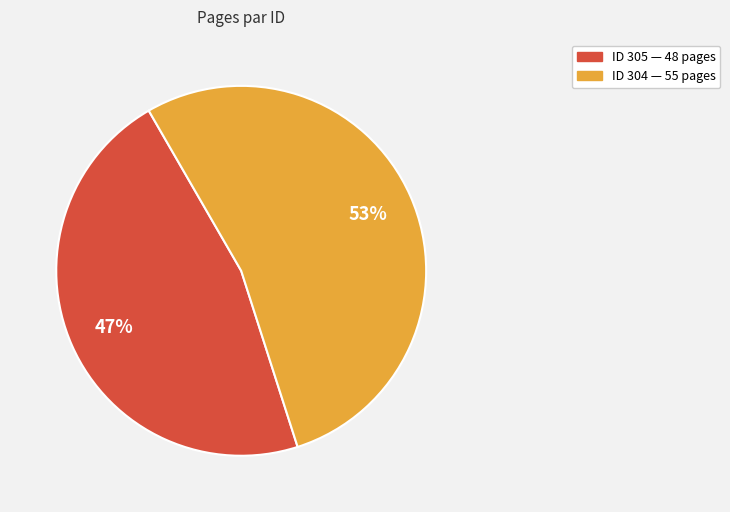

Is there a majority slice in this chart?

Yes